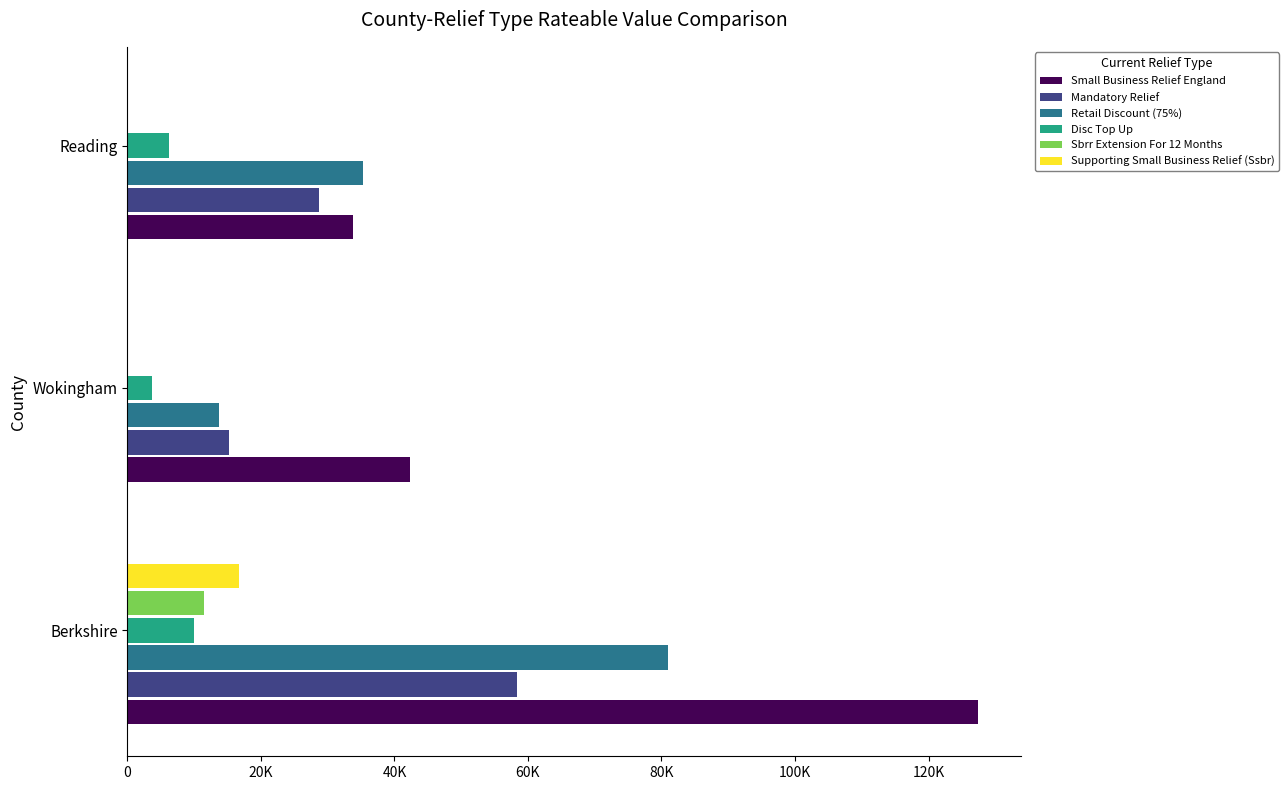

What are all the series names shown in the legend?

Small Business Relief England, Mandatory Relief, Retail Discount (75%), Disc Top Up, Sbrr Extension For 12 Months, Supporting Small Business Relief (Ssbr)